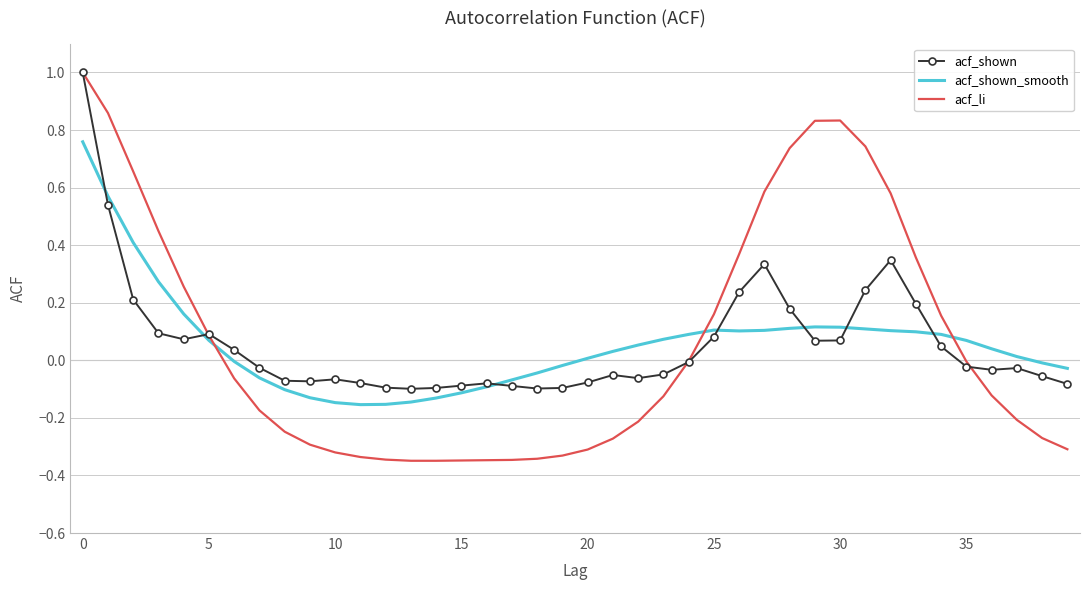

Which series has the widest spread of values?

acf_li